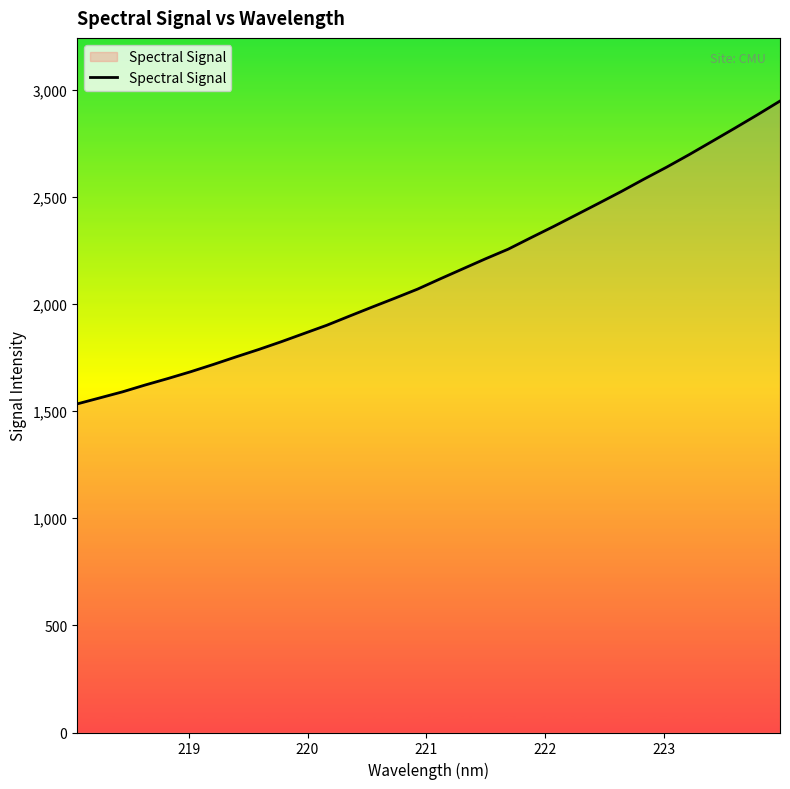

What is the difference between the maximum and minimum values?

1413.5